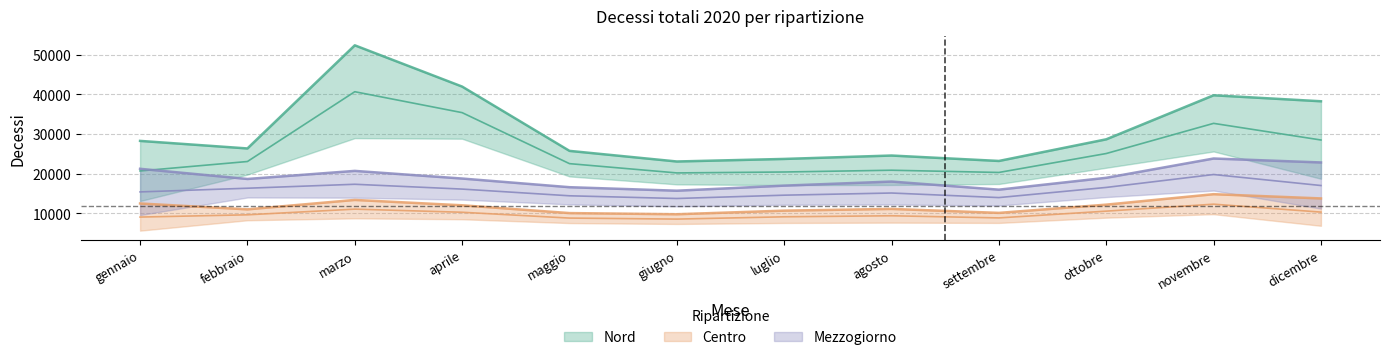

True or false: Mezzogiorno has more than 2 points higher than both neighbors.

True